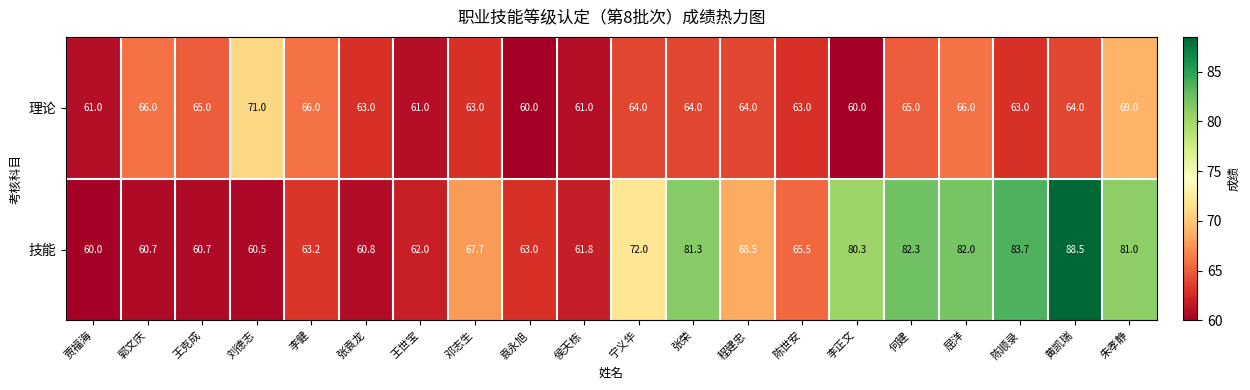

The 理论 series shows 61.0 at 侯天栋. True or false?

True